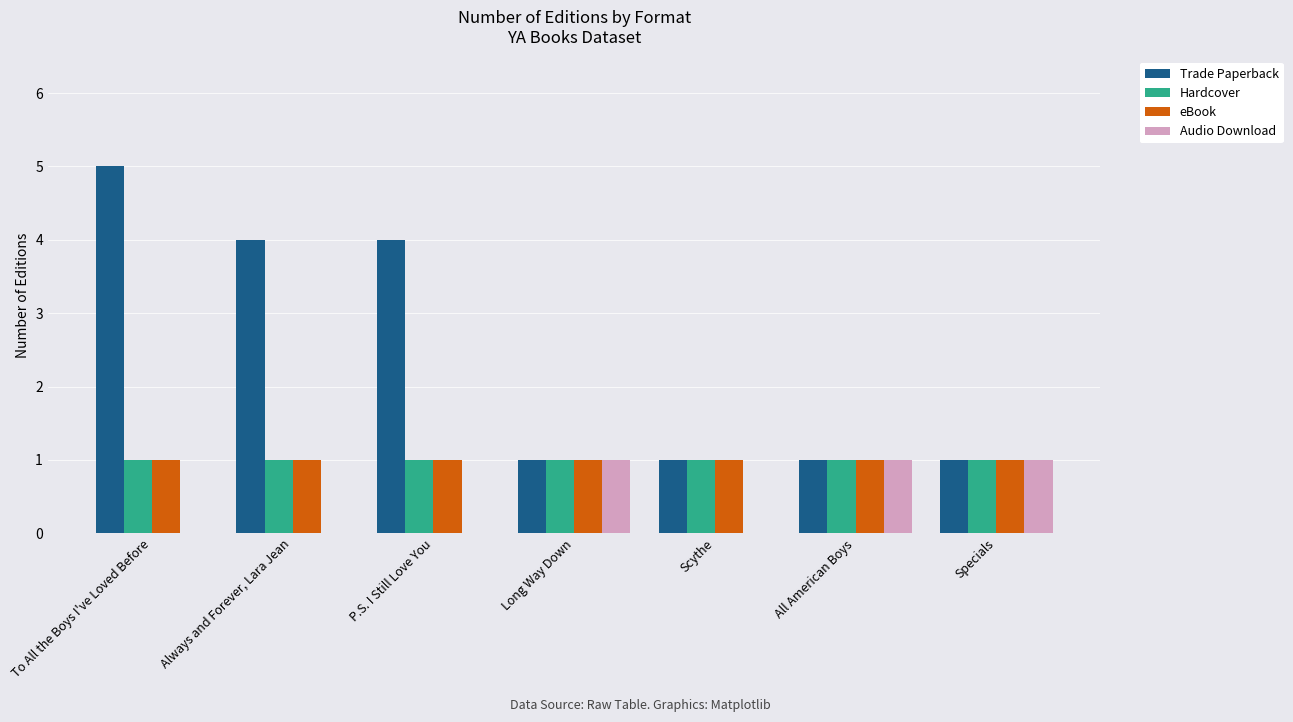

What is the maximum value shown in the chart?

5